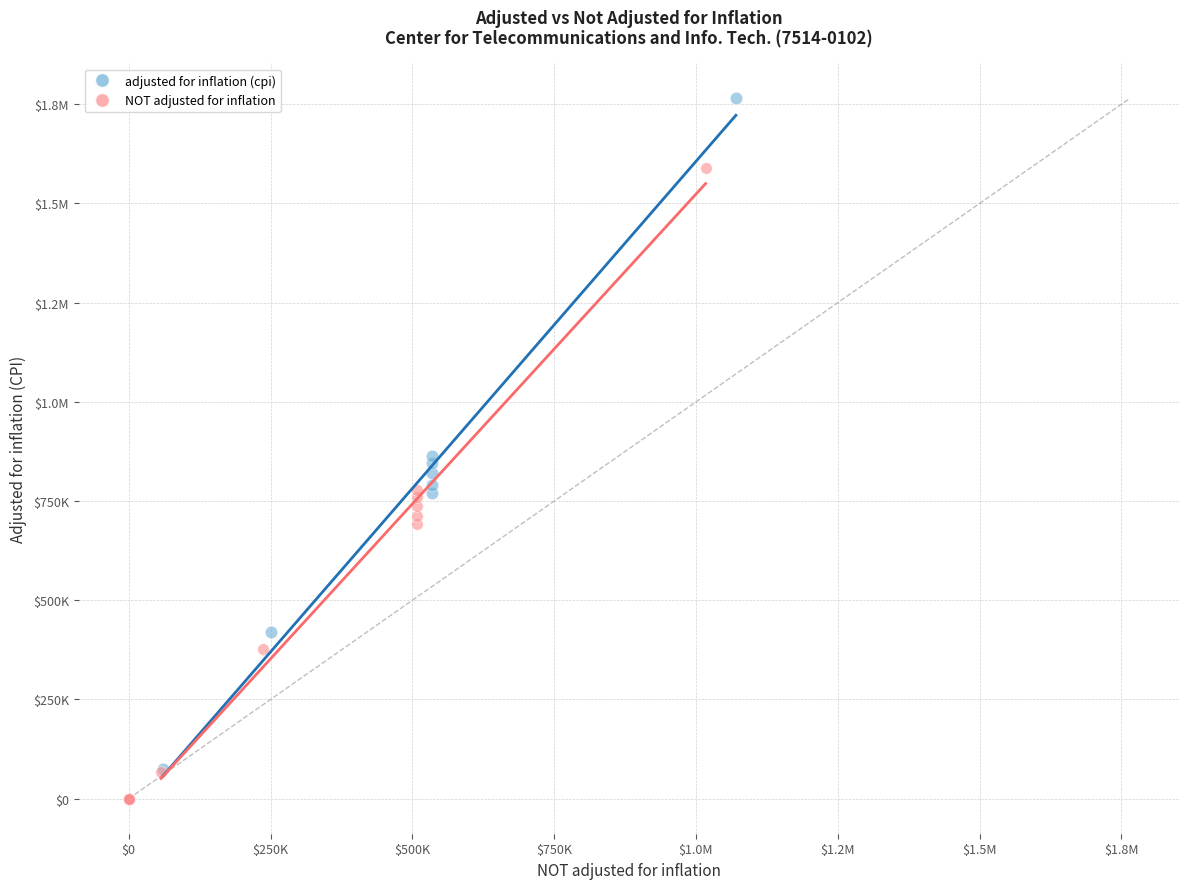

What are all the series names shown in the legend?

adjusted for inflation (cpi), NOT adjusted for inflation